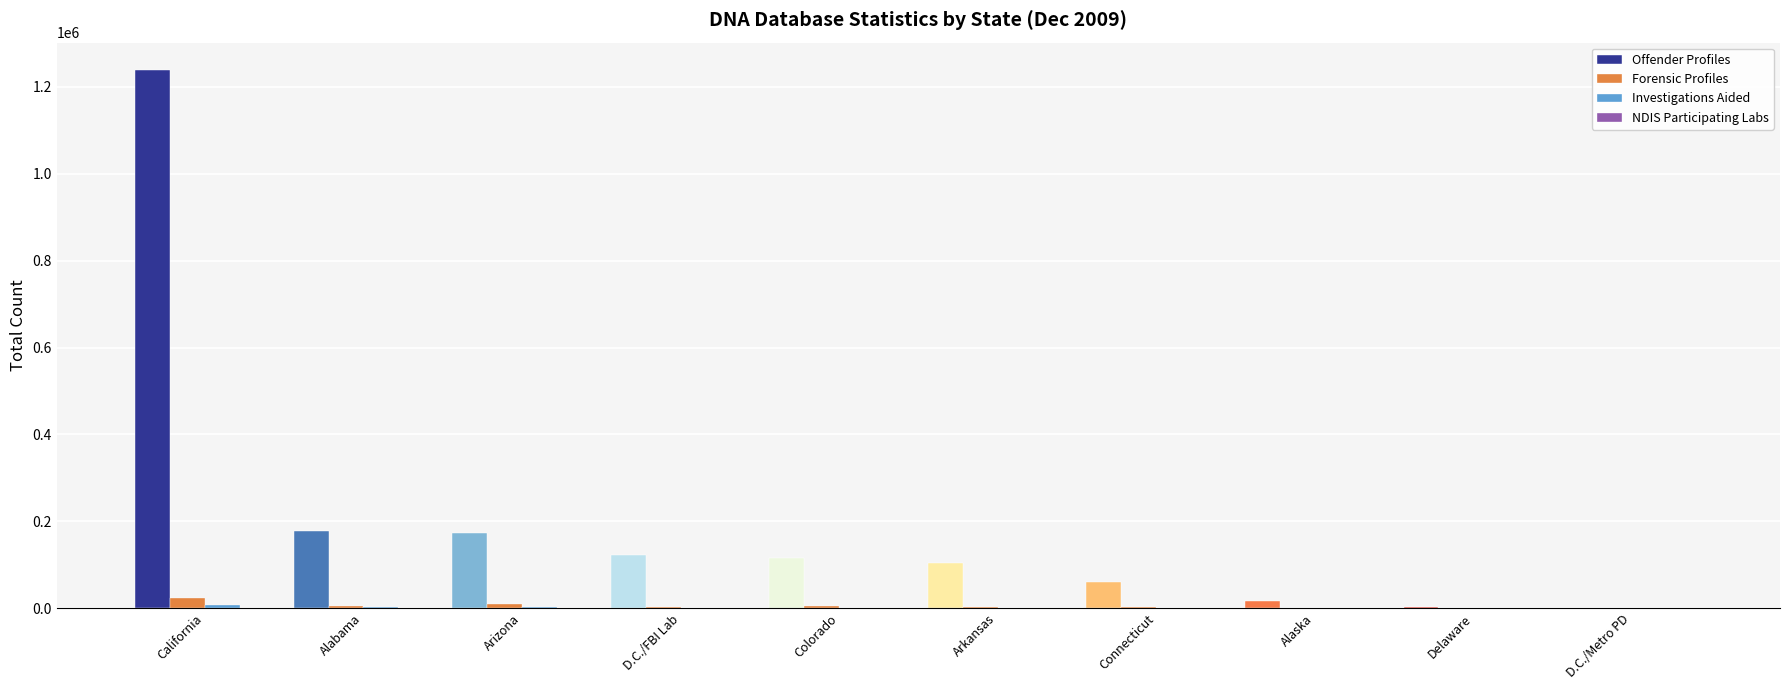

What is the sum of all Forensic Profiles values?

52557